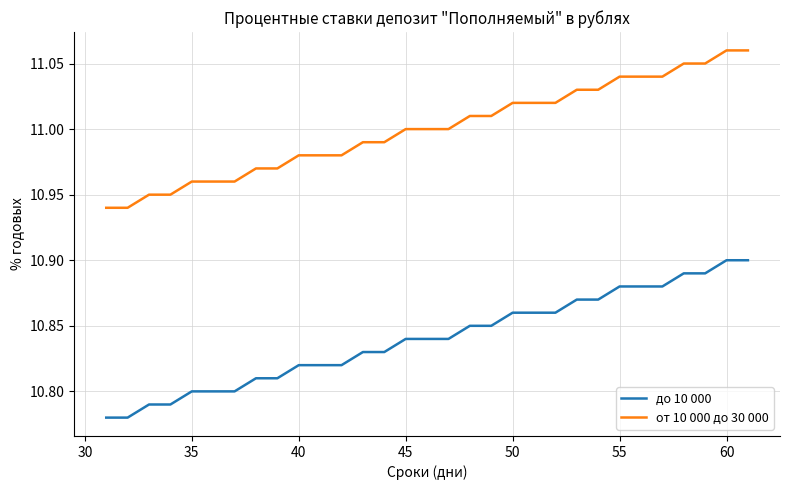

Rank the series by their average value, from highest to lowest.

от 10 000 до 30 000, до 10 000